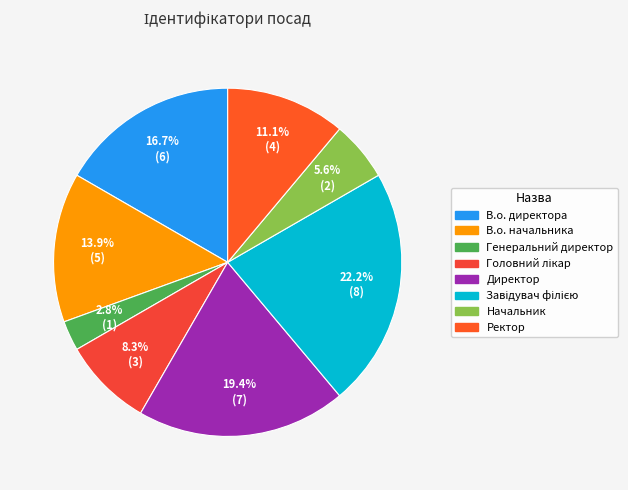

Which category has the biggest portion of the pie?

Завідувач філією